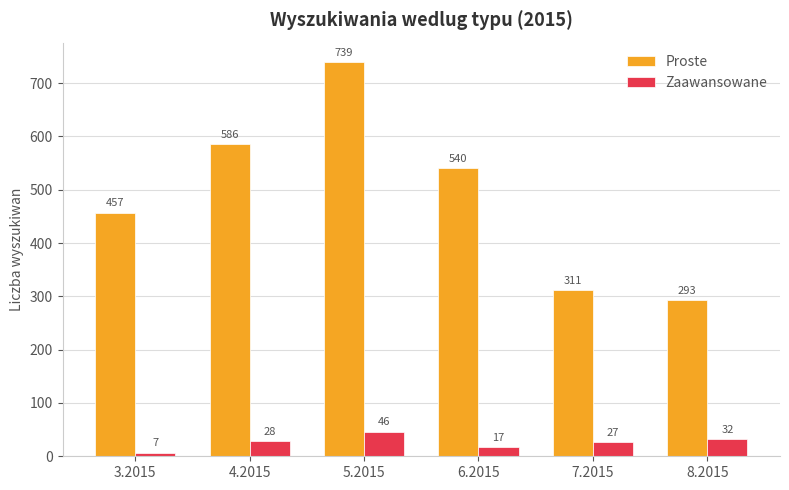

How many data points does each series have?

6